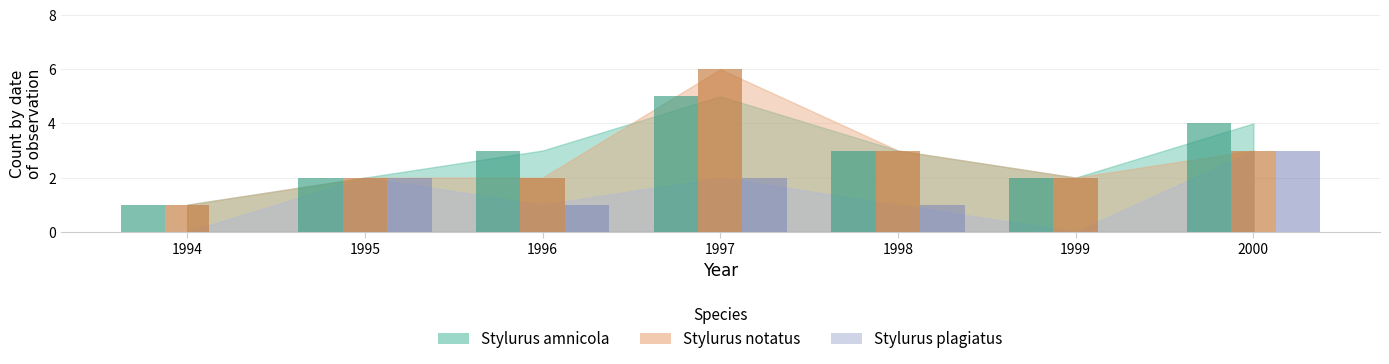

Which series has the largest total across all categories?

Stylurus amnicola